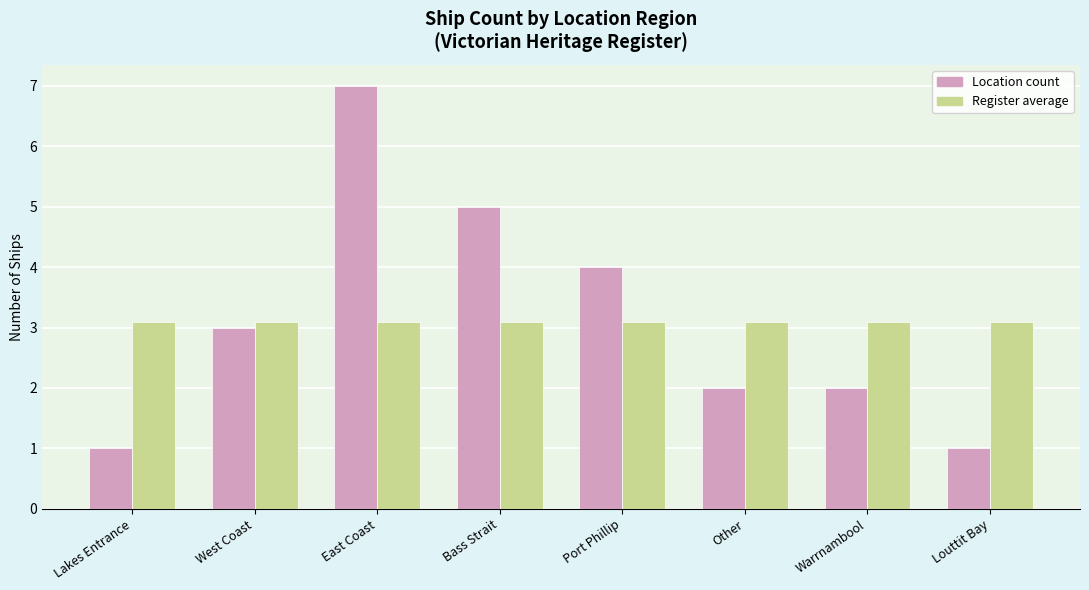

What is the average value of the Register average series?

3.1